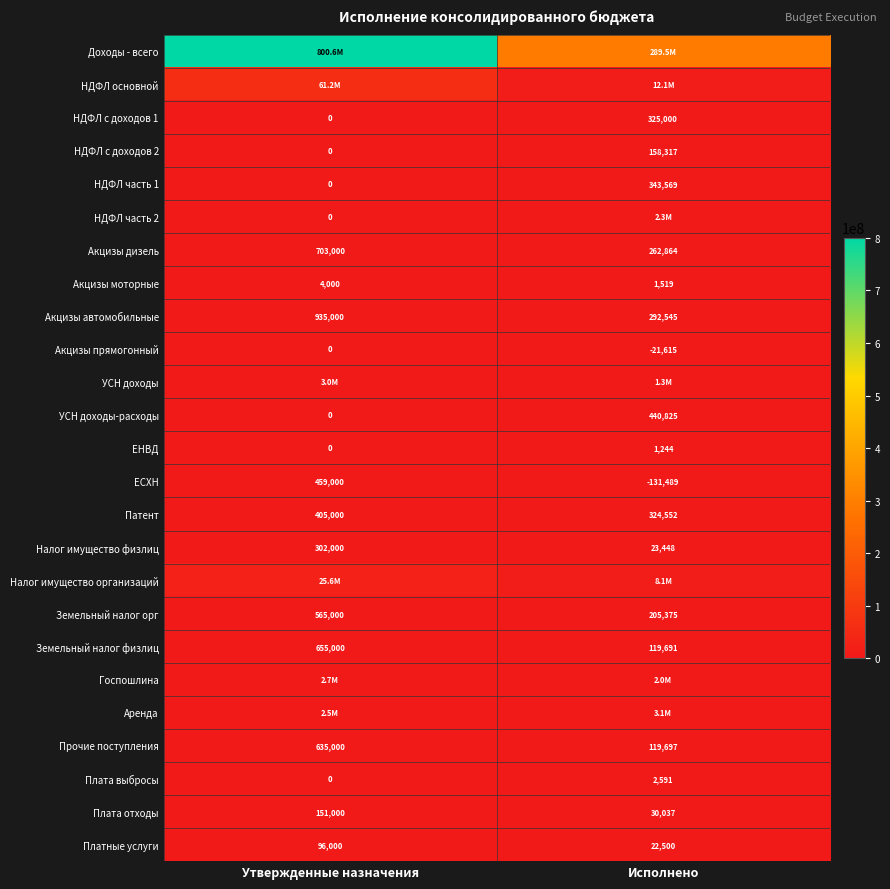

How many distinct data groups are displayed?

25